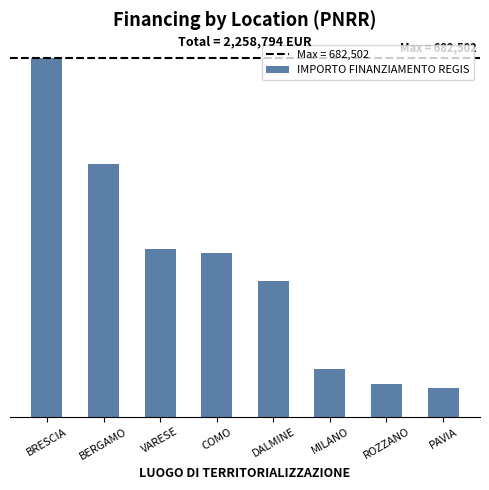

What is the change in value from MILANO to ROZZANO?

-28206.2